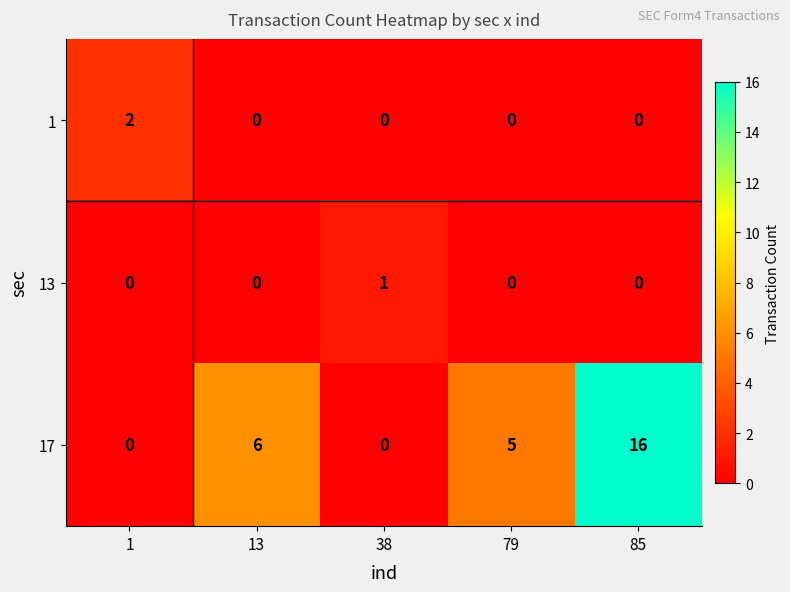

Reading left to right, what are all the values shown in this chart?

1: 2	0	0	0	0
13: 0	0	1	0	0
17: 0	6	0	5	16